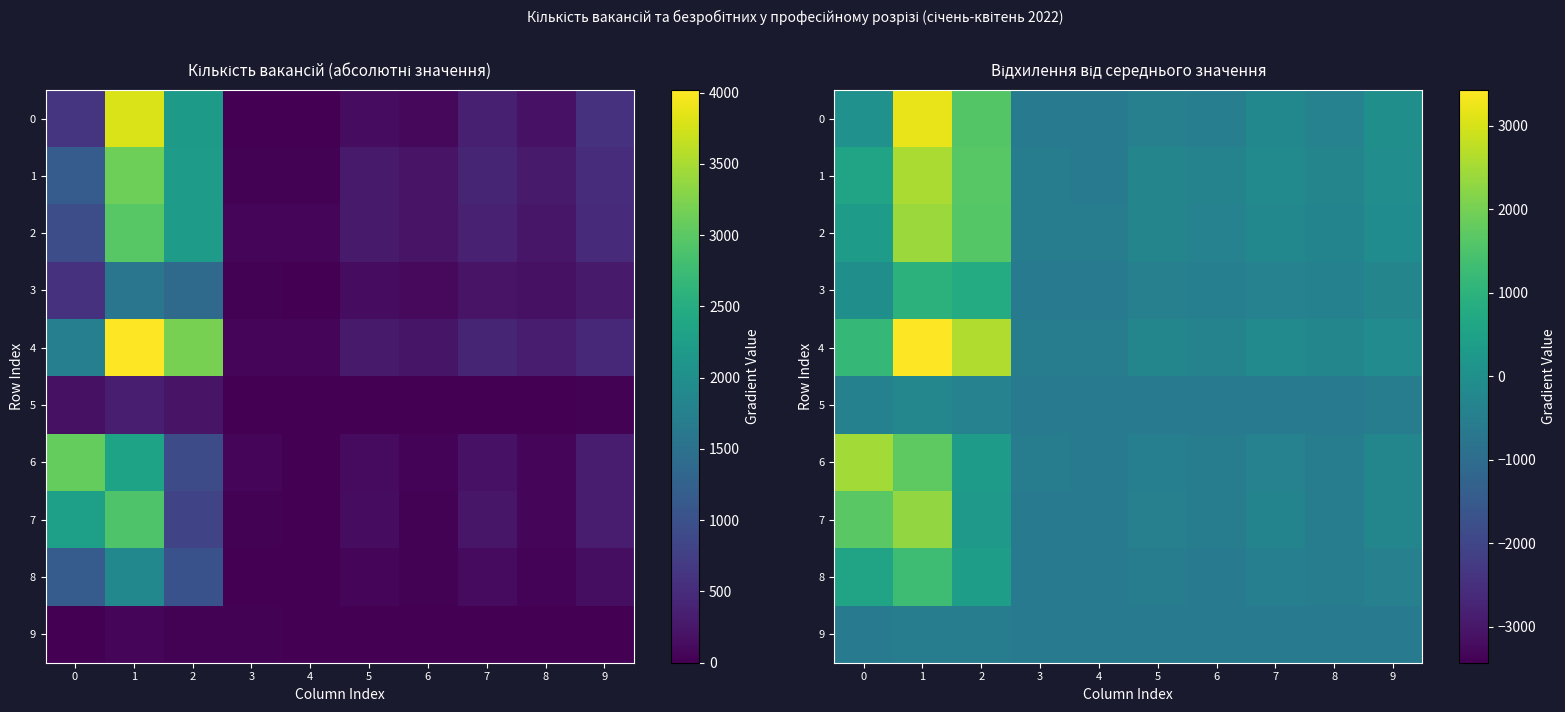

What is the spread (max minus min) of values at 2?

3163.0